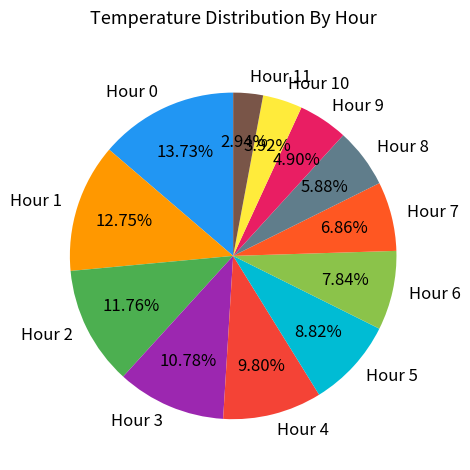

Count the number of slices in the pie.

12